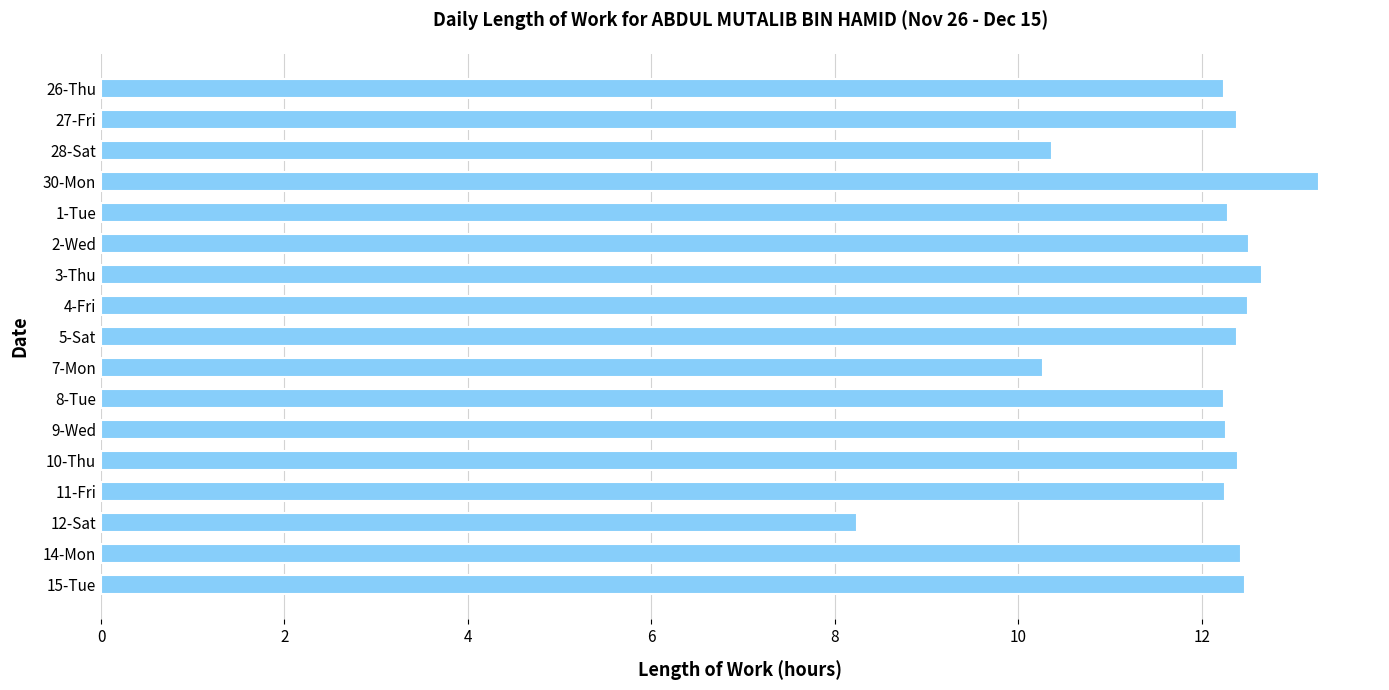

Approximately how many times larger is the value at 11-Fri compared to 14-Mon?

1.0